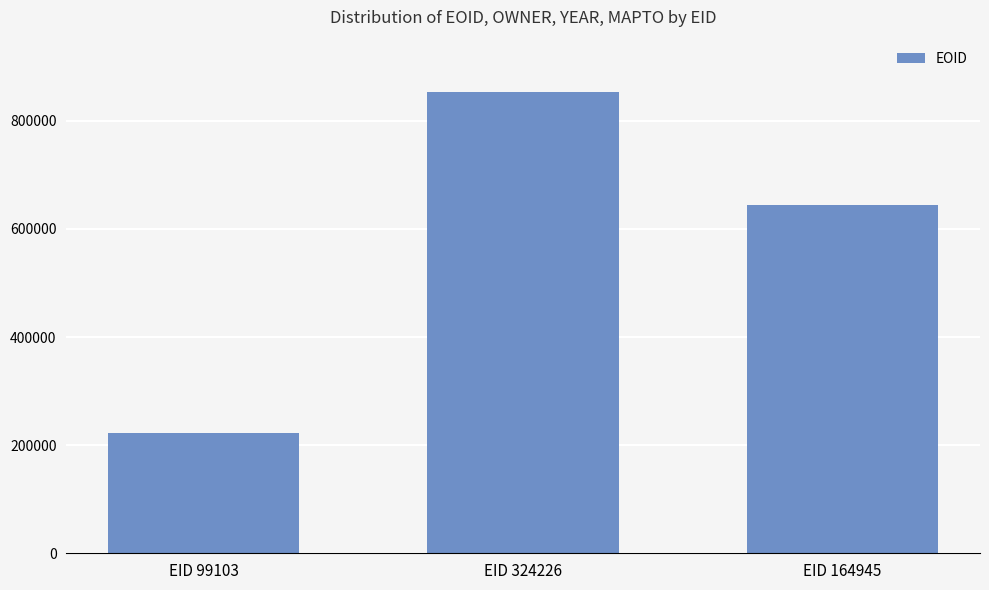

What is the minimum value shown in the chart?

222076